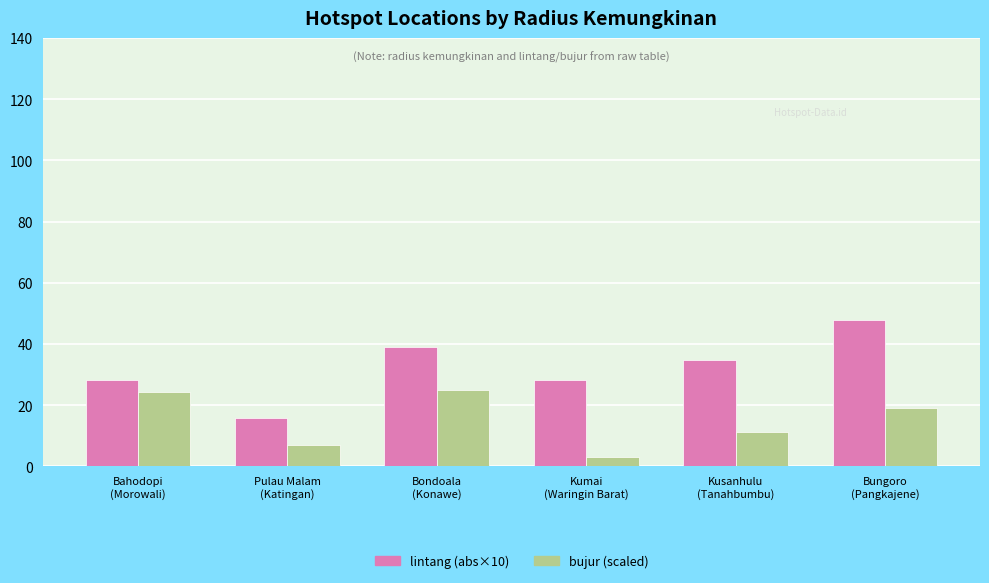

What is the maximum value for lintang (abs×10)?

47.8